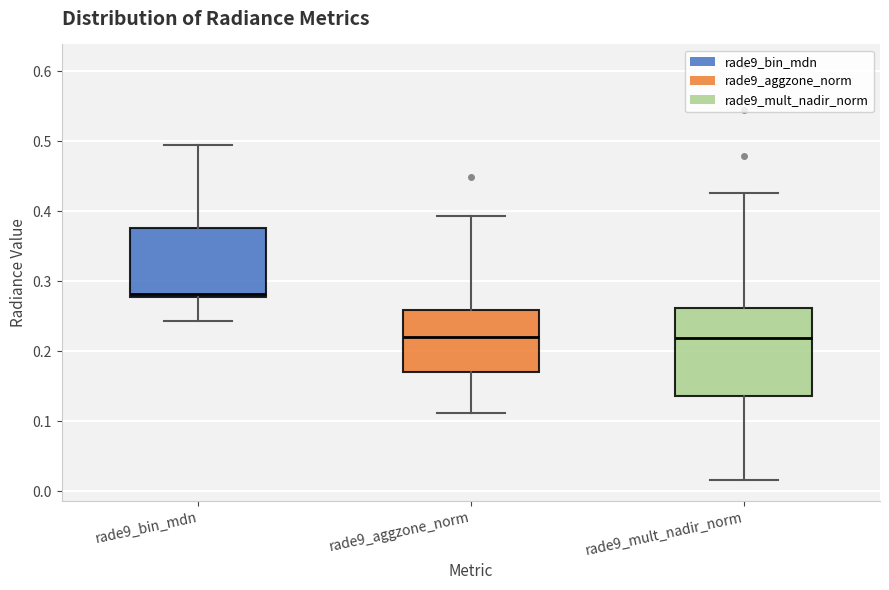

Where does the lower whisker of the box for rade9_bin_mdn end on the y-axis? The values are not printed on the chart, so give them approximately, as read against the axis.

0.24